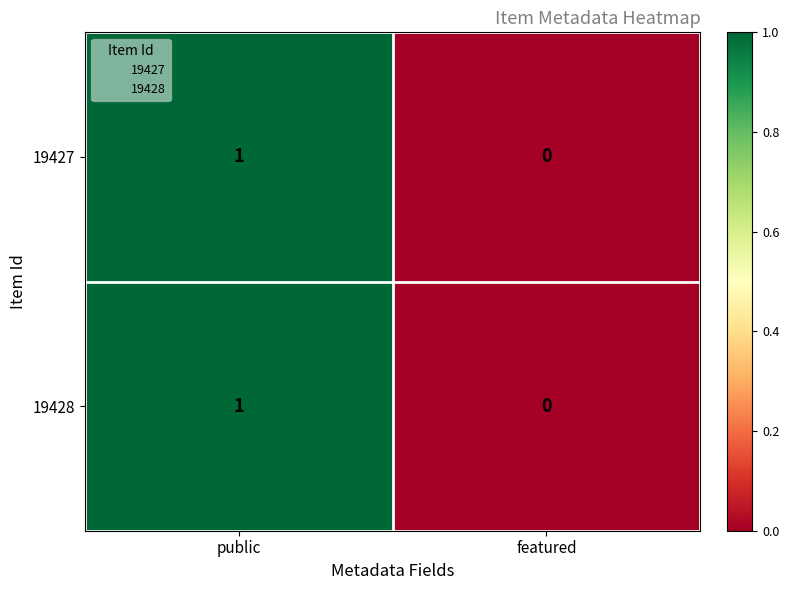

Reading left to right, extract all data points from this chart.

19427: public=1	featured=0
19428: public=1	featured=0